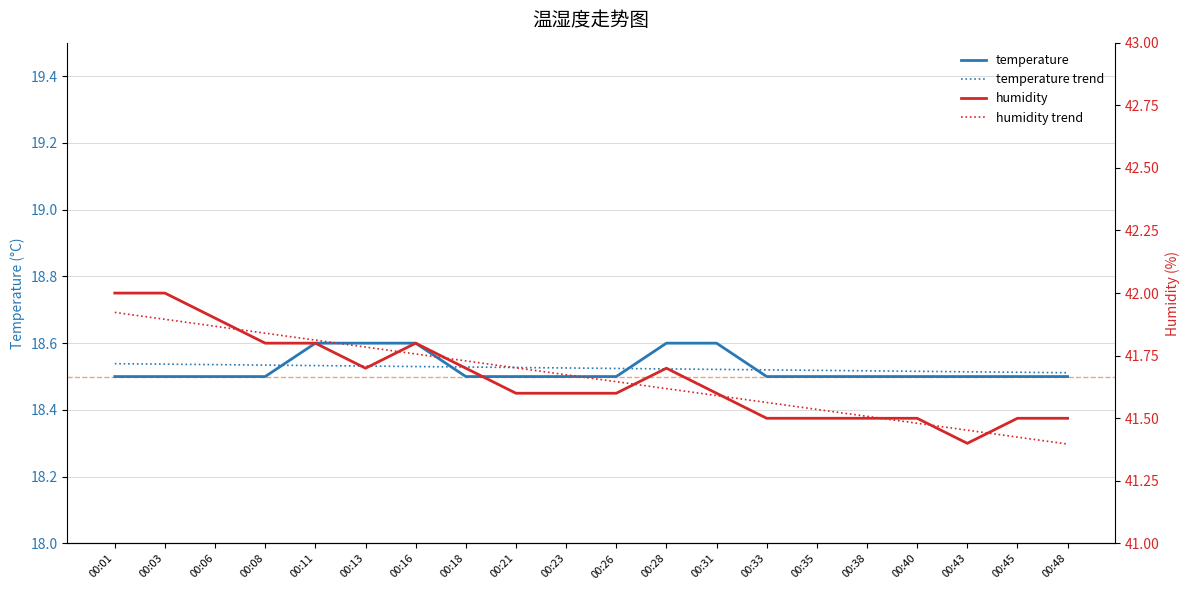

Is it true that humidity trend equals 59.9 at 00:35?

False